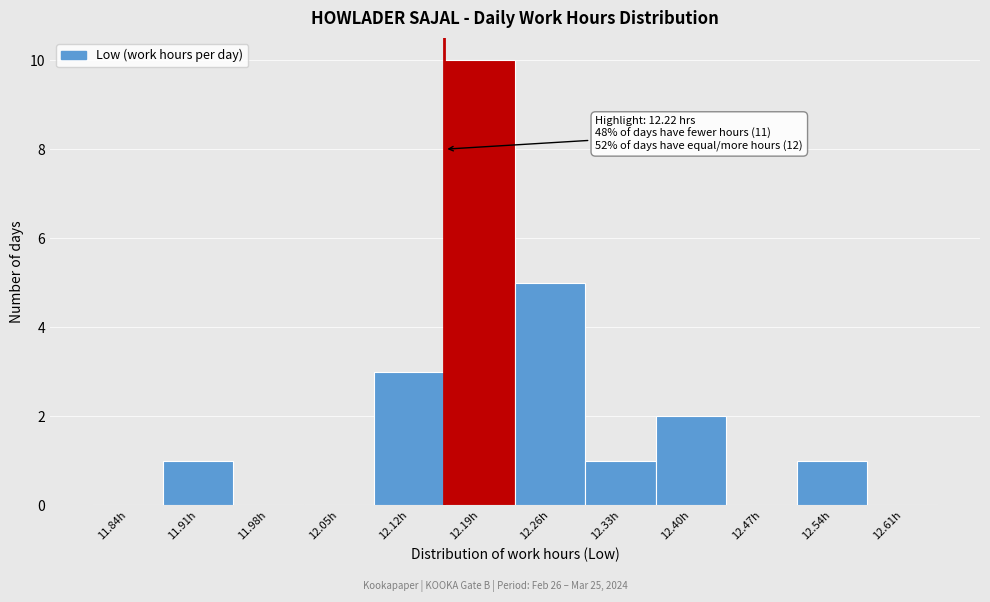

Which range on the x-axis has the tallest bar?

12.15 to 12.22